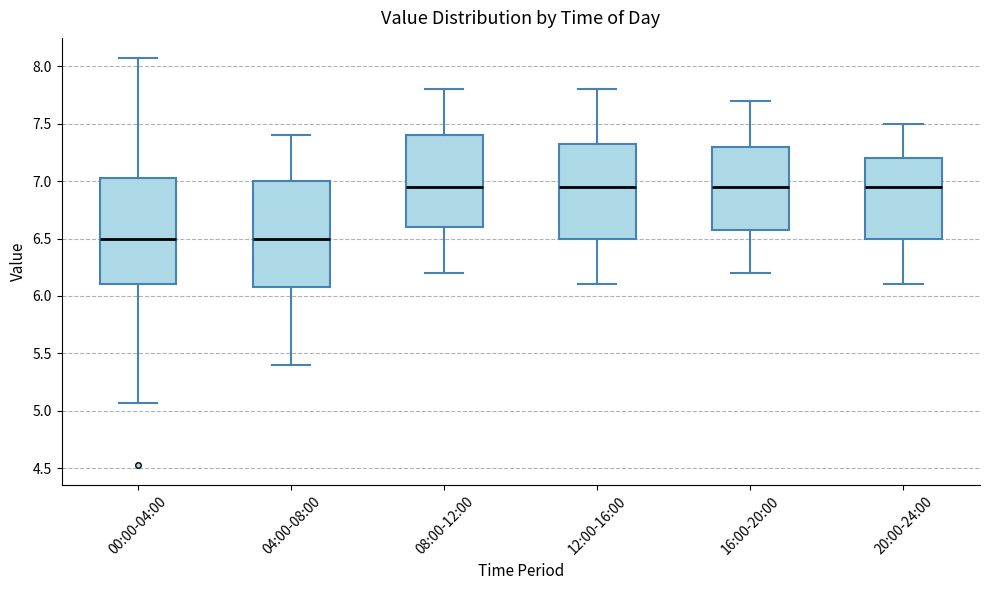

Reading left to right, transcribe this box plot: for each box, give where its median line is, the range the box spans, and where its two whiskers end, as read against the y-axis. The values are not printed on the chart, so give them approximately, as read against the axis.

00:00-04:00: median 6.50, box 6.10 to 7.05, whiskers 5.05 to 8.05
04:00-08:00: median 6.50, box 6.10 to 7.00, whiskers 5.40 to 7.40
08:00-12:00: median 6.95, box 6.60 to 7.40, whiskers 6.20 to 7.80
12:00-16:00: median 6.95, box 6.50 to 7.35, whiskers 6.10 to 7.80
16:00-20:00: median 6.95, box 6.60 to 7.30, whiskers 6.20 to 7.70
20:00-24:00: median 6.95, box 6.50 to 7.20, whiskers 6.10 to 7.50